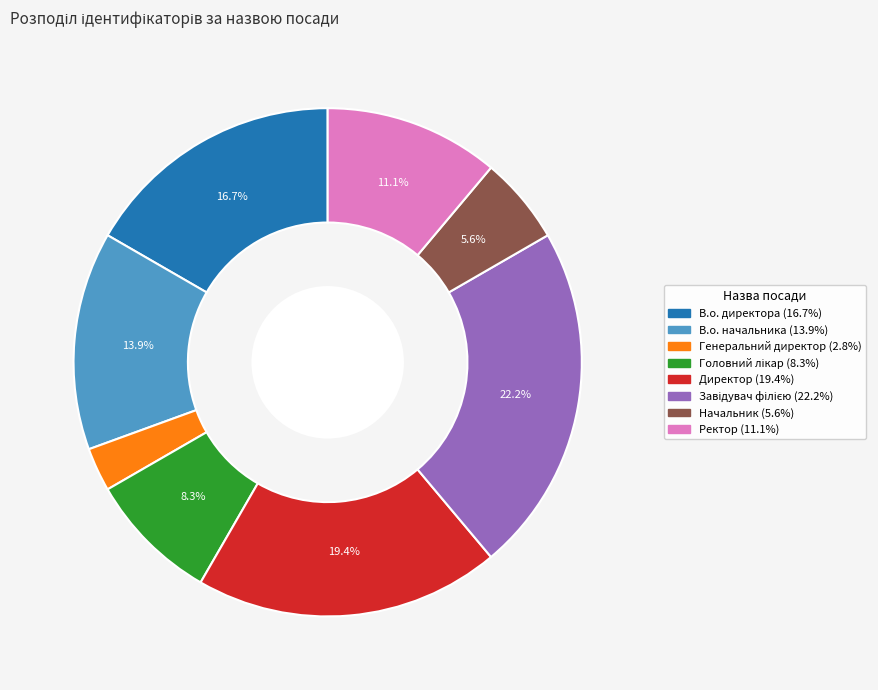

Does Генеральний директор account for over 50% of the chart?

No